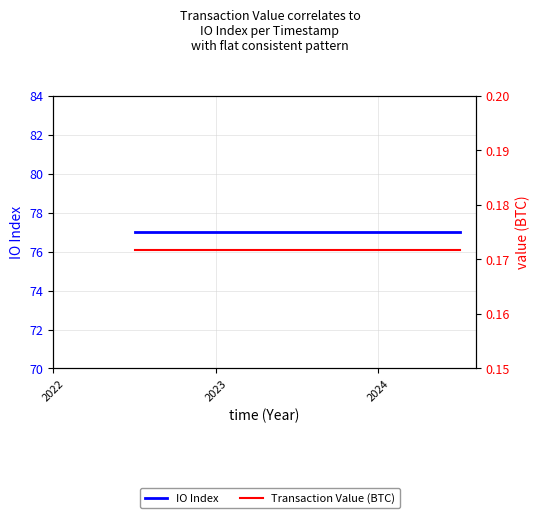

True or false: IO Index and Transaction Value (BTC) cross at least once.

False